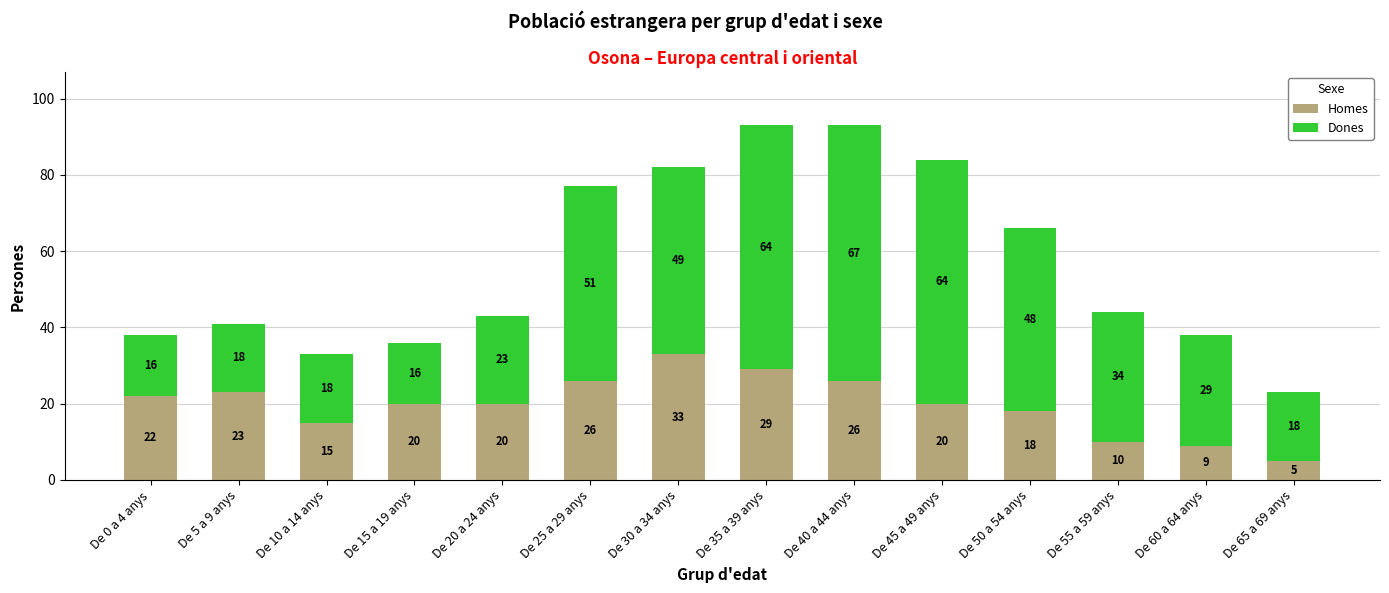

The Homes series shows 18 at De 50 a 54 anys. True or false?

True